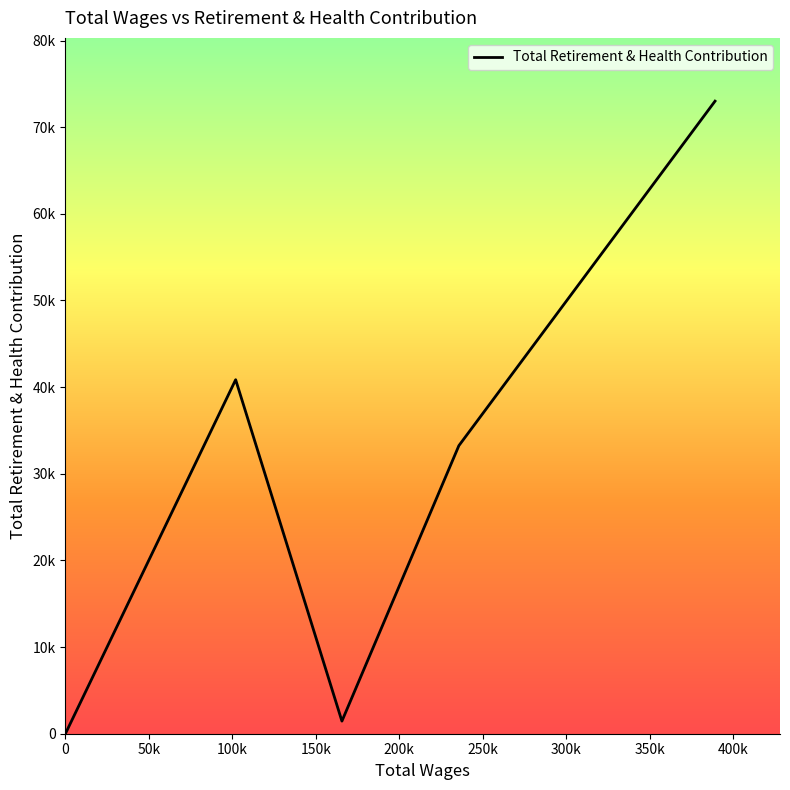

How many lines are shown in the chart?

1